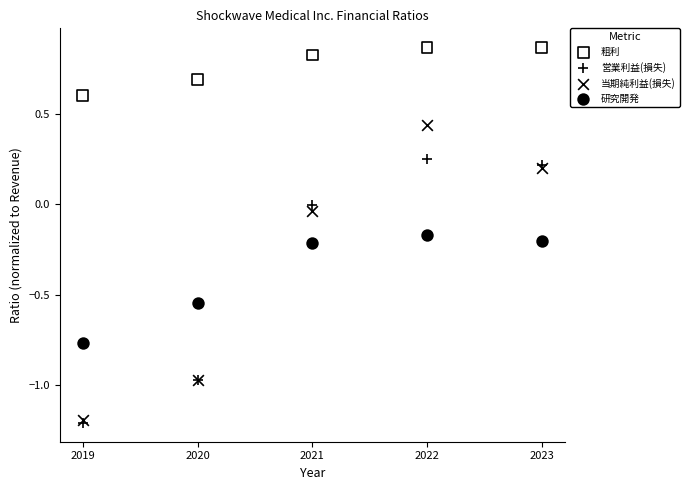

Which series contains the highest Y value?

粗利